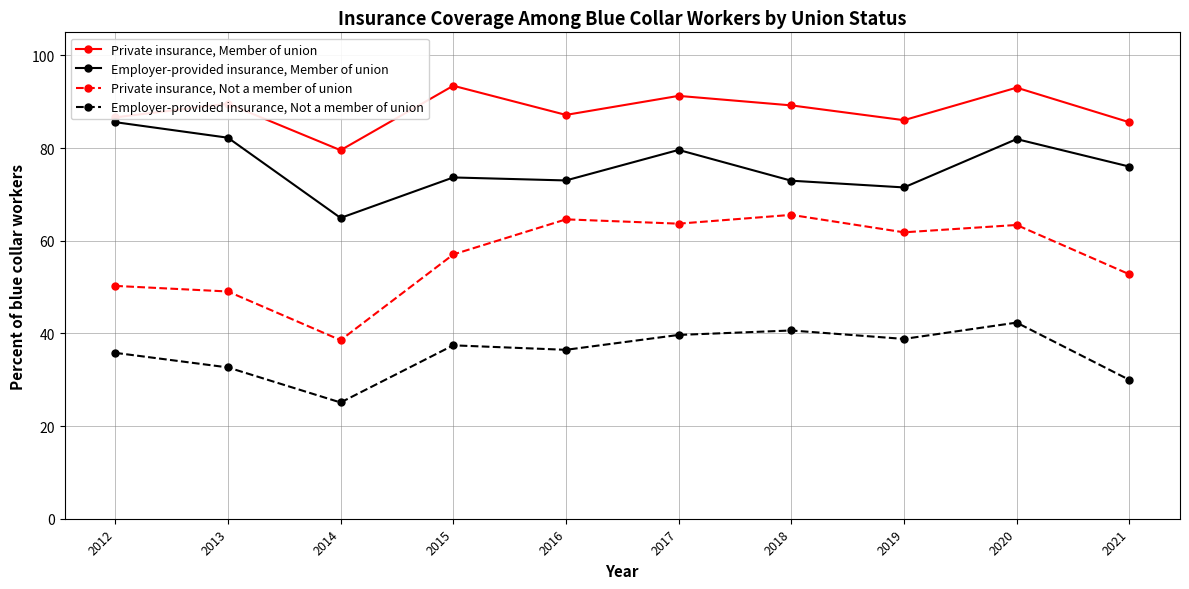

Where is the first local minimum for Private insurance, Member of union?

2014